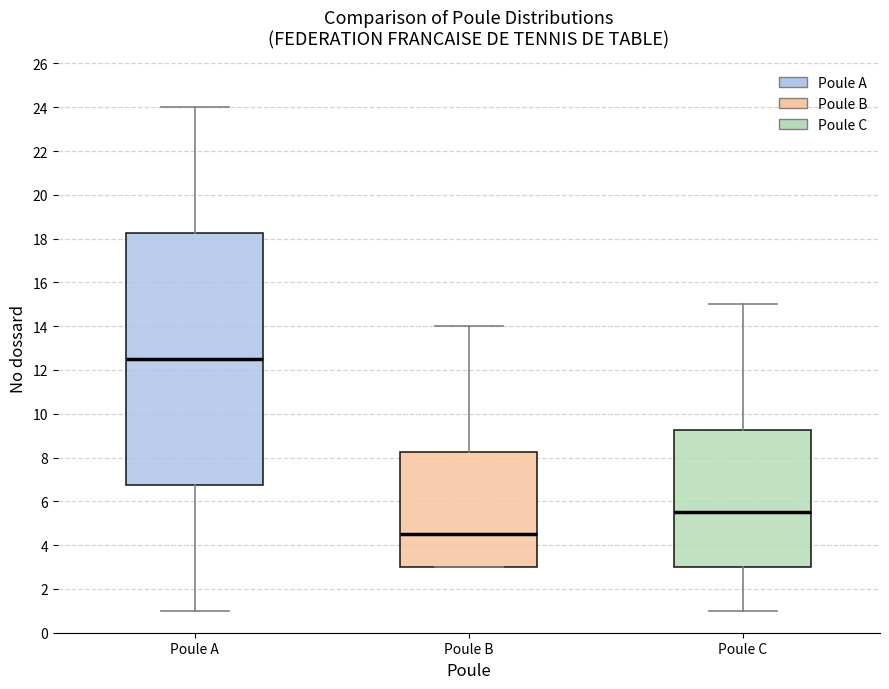

Comparing the boxes themselves (not the whiskers), which one is the tallest?

Poule A